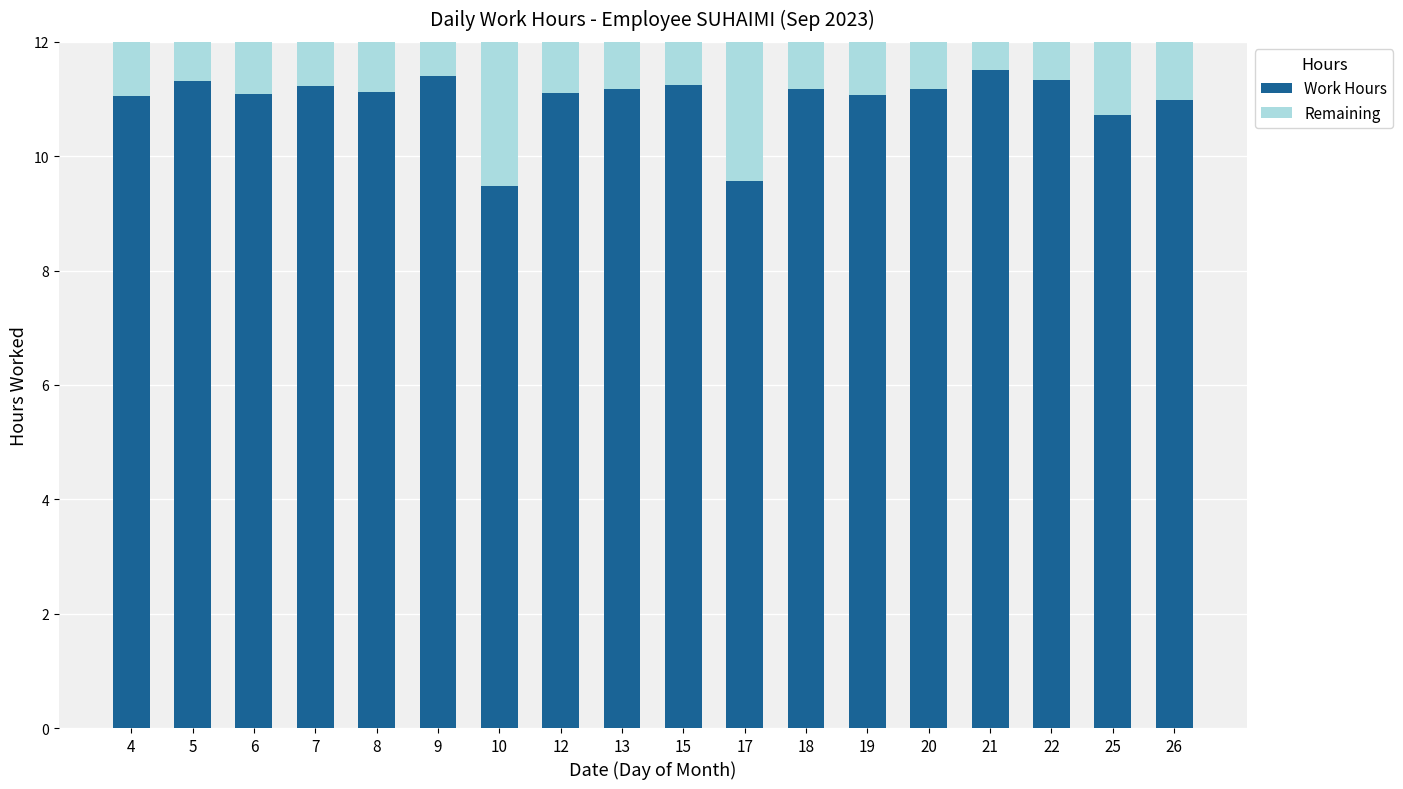

What is the highest value of the Work Hours series?

11.5